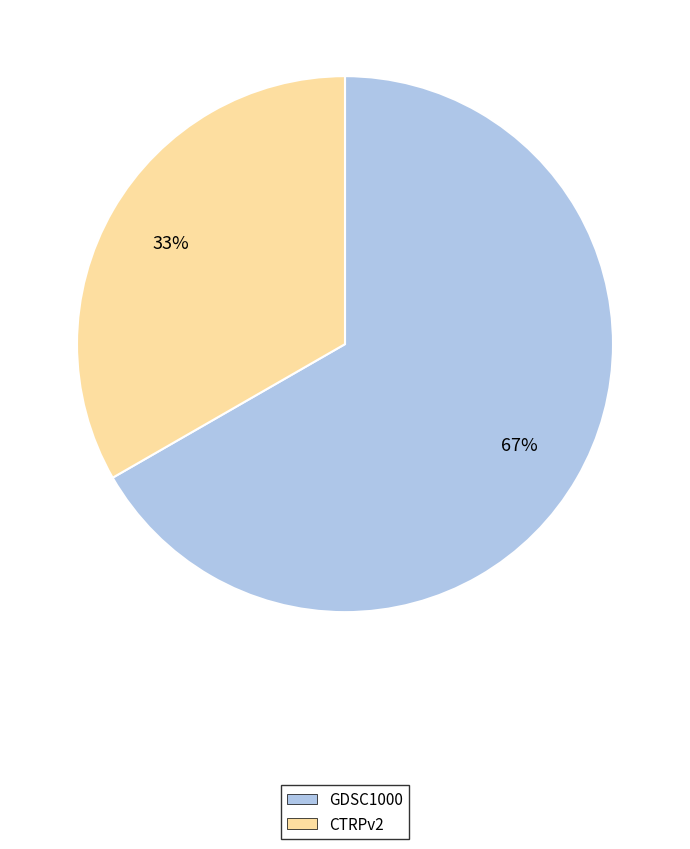

Is the sum of CTRPv2 and GDSC1000 greater than half?

Yes